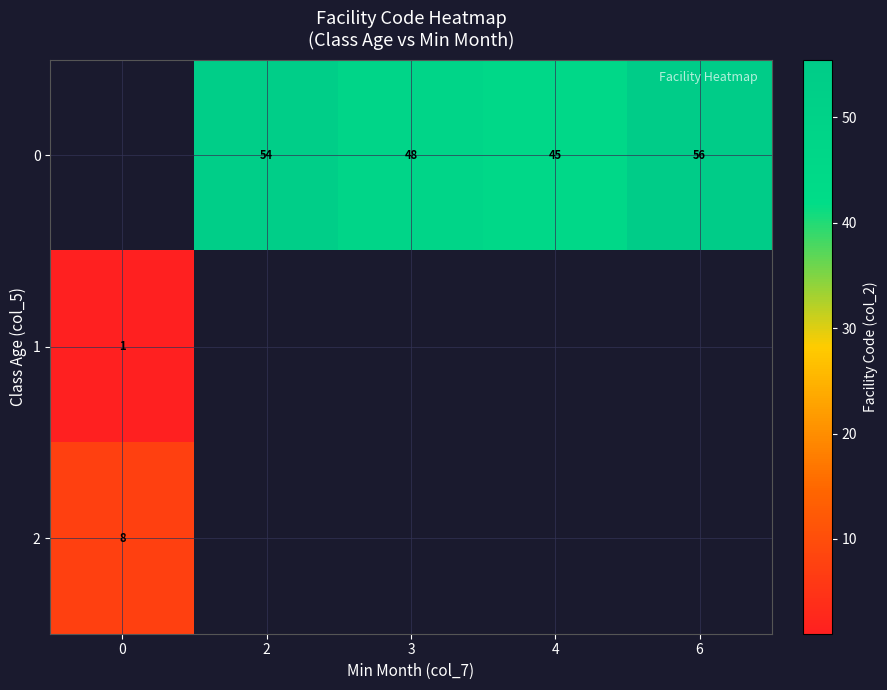

What is the sum of the 0 values at 2 and 3?

102.0